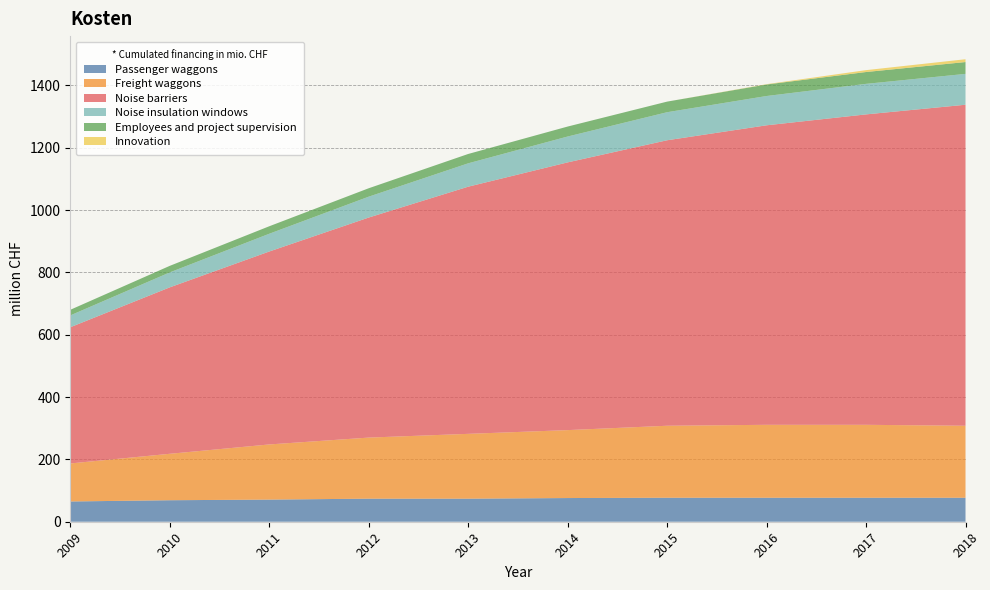

Reading left to right, extract all data points from this chart.

Passenger waggons: 65	69	71	74	74	76	77	77	77	77
Freight waggons: 122	149	177	196	208	218	231	234	234	231
Noise barriers: 437	534	619	706	793	859	916	961	996	1030
Noise insulation windows: 38	48	57	67	75	83	90	94	98	99
Employees and project supervision: 18	21	24	27	30	32	34	37	38	38
Innovation: 0	0	0	0	0	0	0	1	6	9